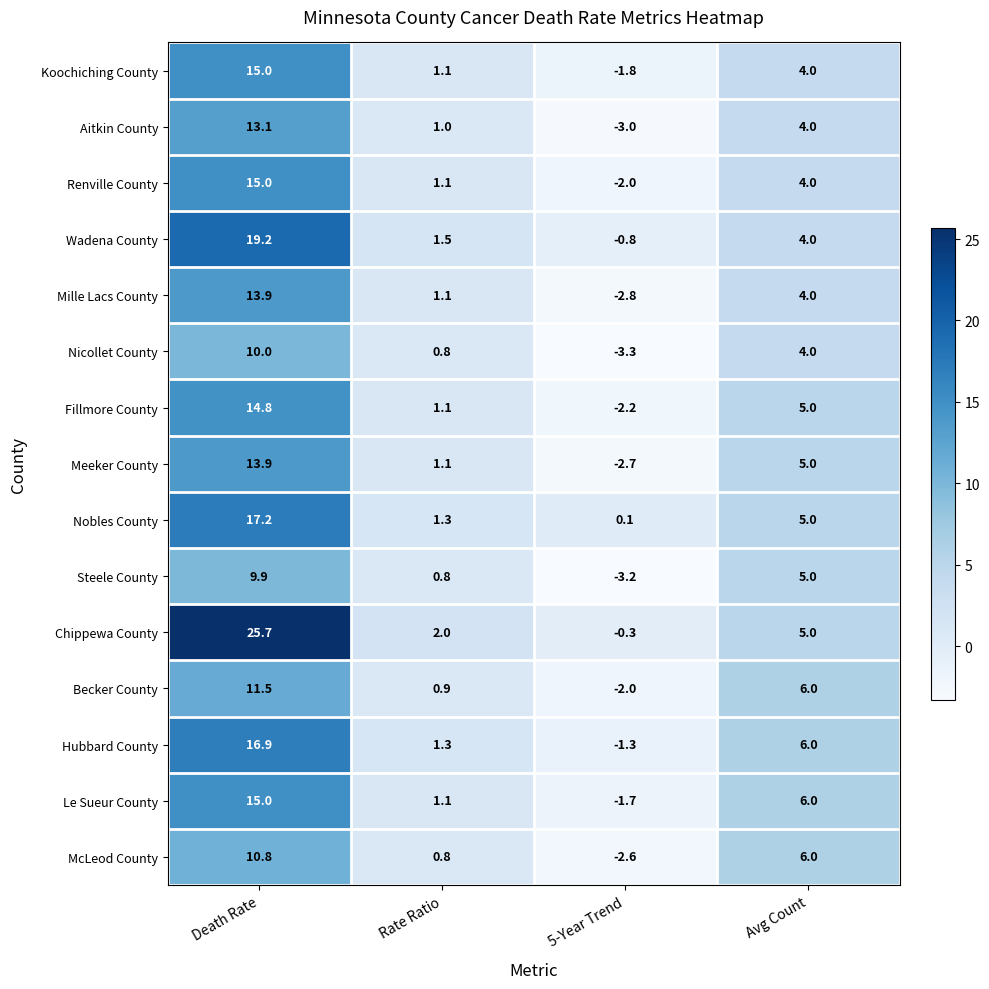

Read the Steele County value at Avg Count.

5.0